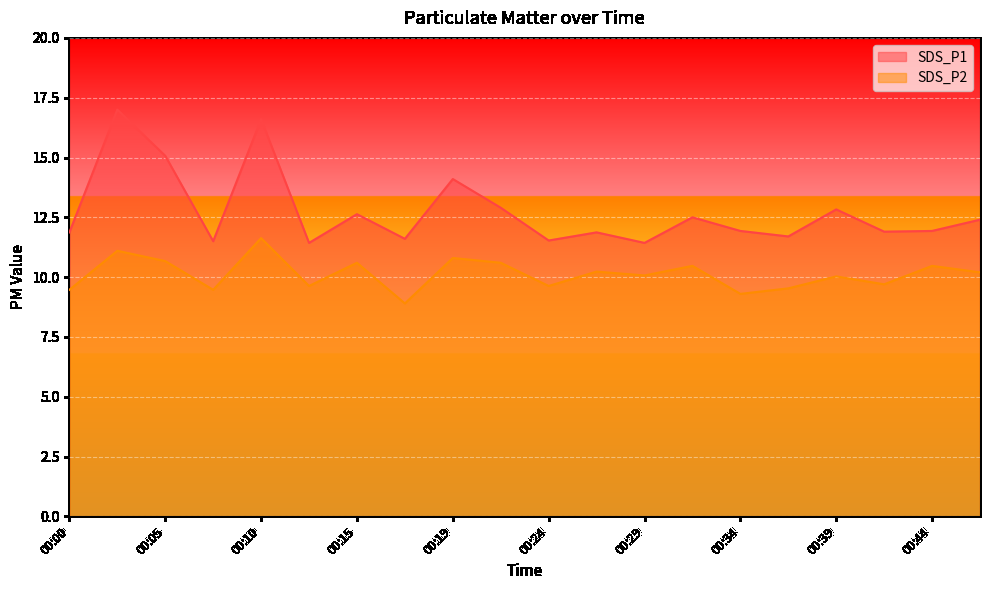

What is the value of the SDS_P1 point at the 13th from the left?

11.4